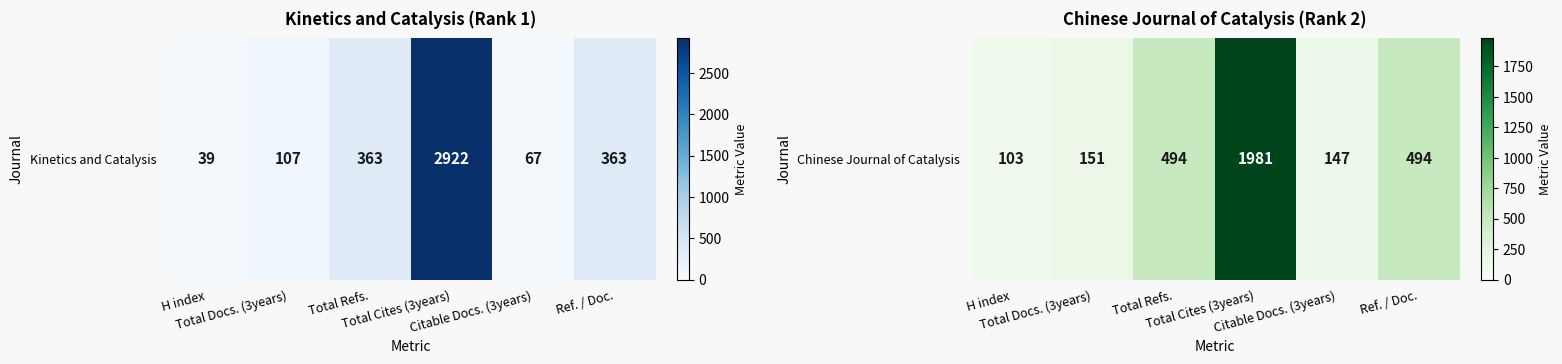

Which label corresponds to the smallest value in the chart?

H index